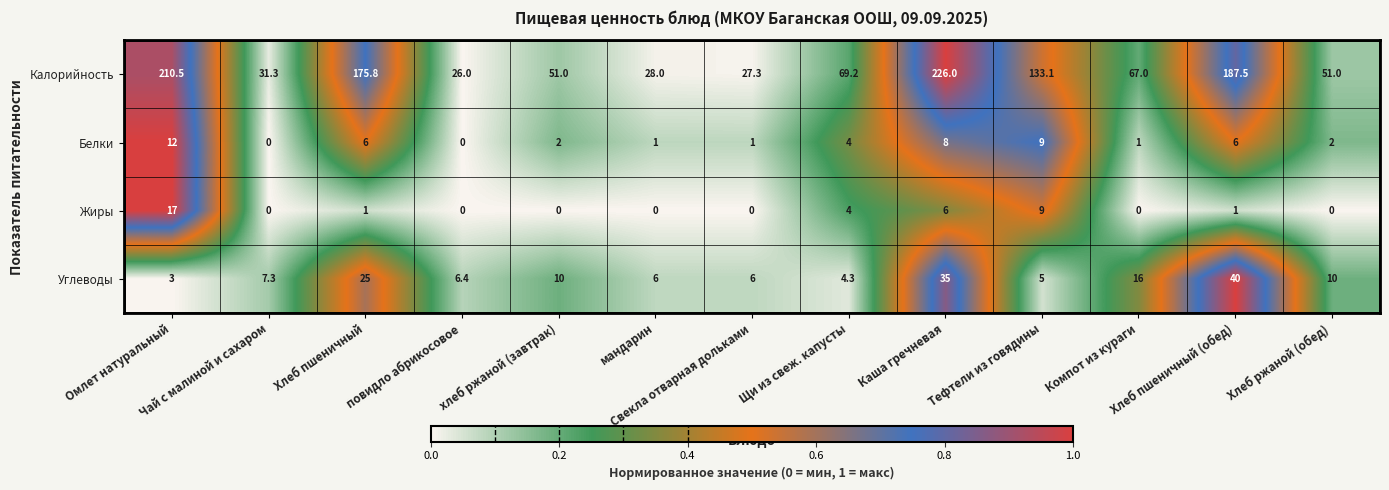

What is the sum of all Калорийность values?

1283.7